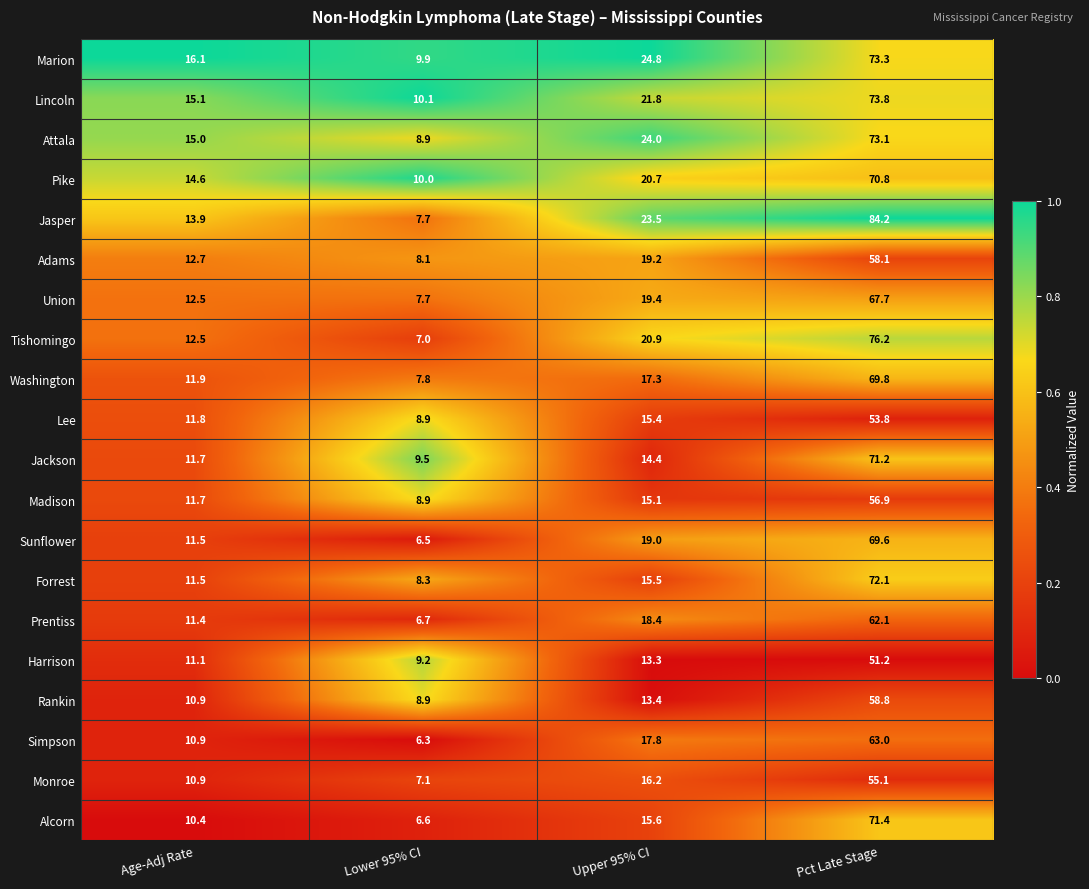

Which series has the largest total across all categories?

Jasper